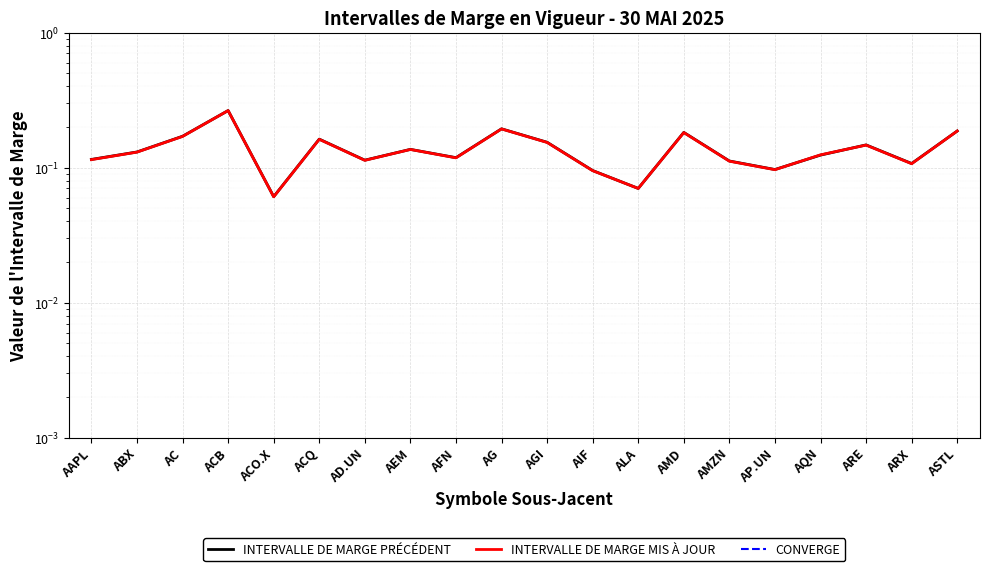

Reading left to right, transcribe all the data shown in this chart.

INTERVALLE DE MARGE PRÉCÉDENT: AAPL=0.1	ABX=0.1	AC=0.2	ACB=0.3	ACO.X=0.1	ACQ=0.2	AD.UN=0.1	AEM=0.1	AFN=0.1	AG=0.2	AGI=0.2	AIF=0.1	ALA=0.1	AMD=0.2	AMZN=0.1	AP.UN=0.1	AQN=0.1	ARE=0.1	ARX=0.1	ASTL=0.2
INTERVALLE DE MARGE MIS À JOUR: AAPL=0.1	ABX=0.1	AC=0.2	ACB=0.3	ACO.X=0.1	ACQ=0.2	AD.UN=0.1	AEM=0.1	AFN=0.1	AG=0.2	AGI=0.2	AIF=0.1	ALA=0.1	AMD=0.2	AMZN=0.1	AP.UN=0.1	AQN=0.1	ARE=0.1	ARX=0.1	ASTL=0.2
CONVERGE: AAPL=0.0	ABX=0.0	AC=0.0	ACB=0.0	ACO.X=0.0	ACQ=0.0	AD.UN=0.0	AEM=0.0	AFN=0.0	AG=0.0	AGI=0.0	AIF=0.0	ALA=0.0	AMD=0.0	AMZN=0.0	AP.UN=0.0	AQN=0.0	ARE=0.0	ARX=0.0	ASTL=0.0